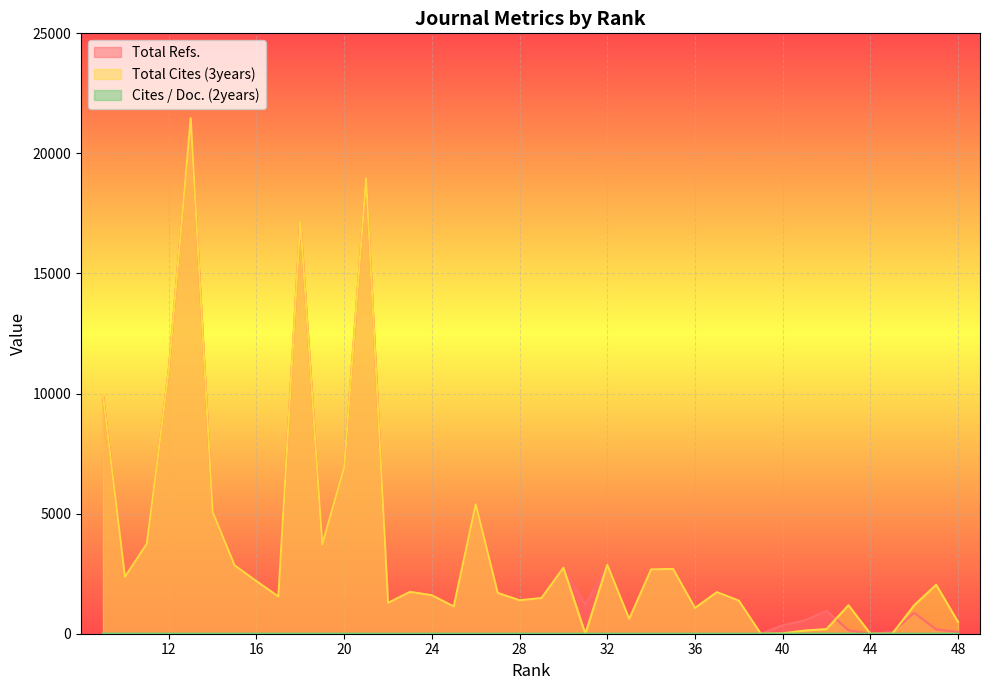

Which label corresponds to the largest value in the chart?

13